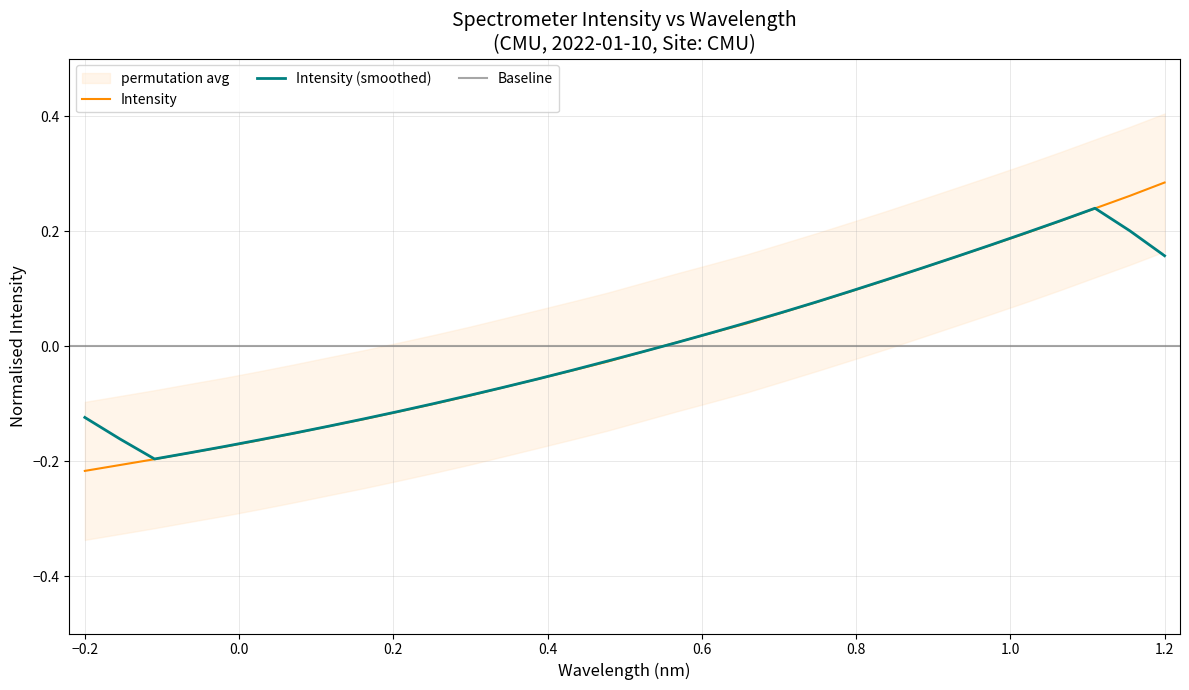

What is the difference between the maximum and minimum values?

0.5